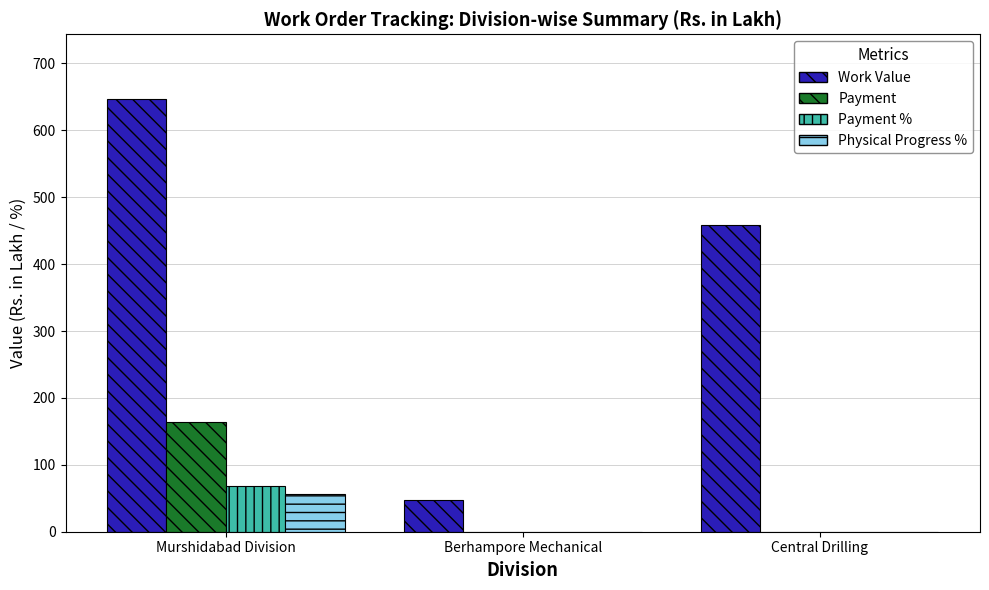

At which category is the sum across all series the highest?

Murshidabad Division